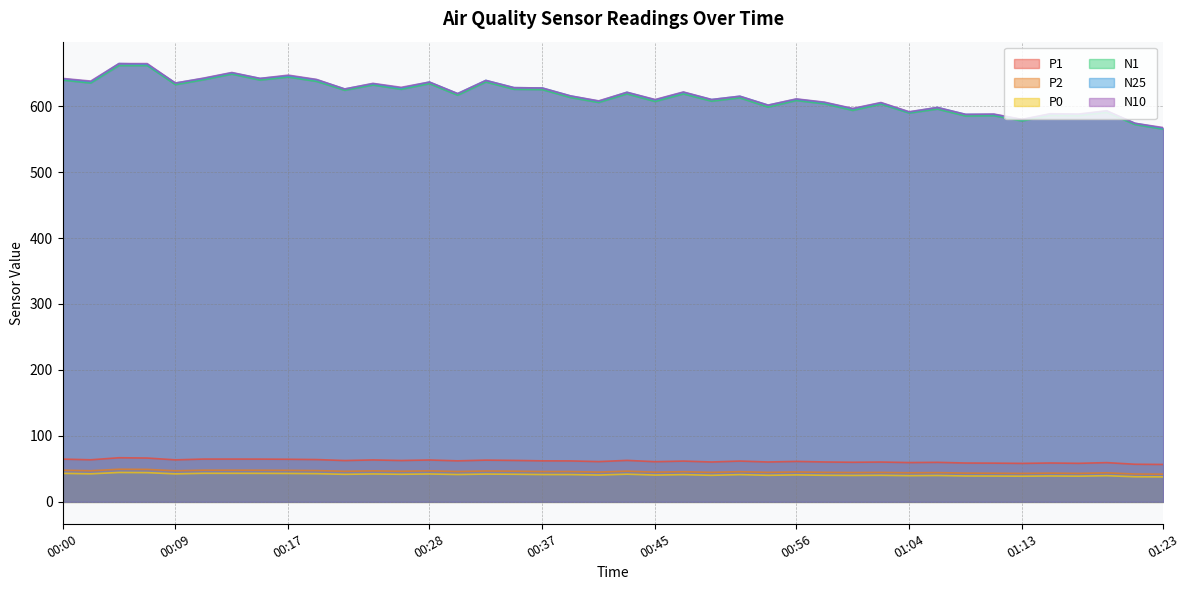

At which category does P2 reach its first local peak?

00:05